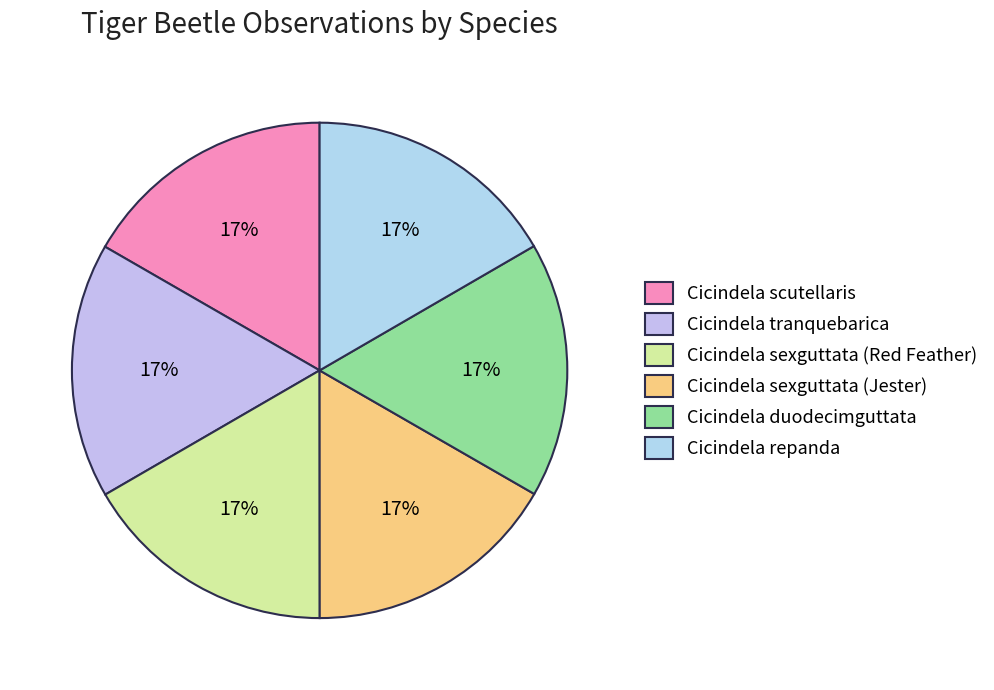

How many slices are in this pie chart?

6